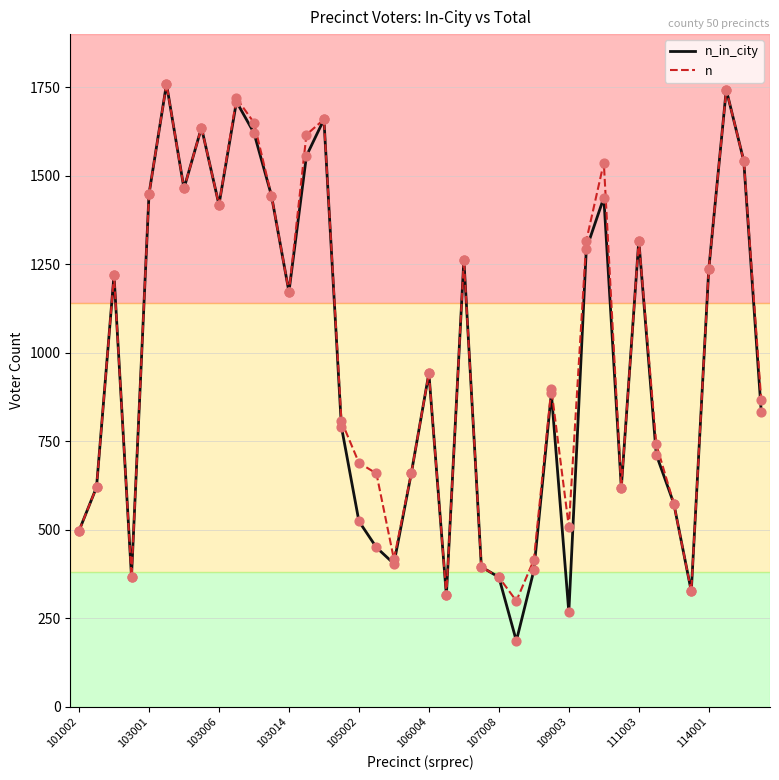

Which series has the largest range (max minus min)?

n_in_city